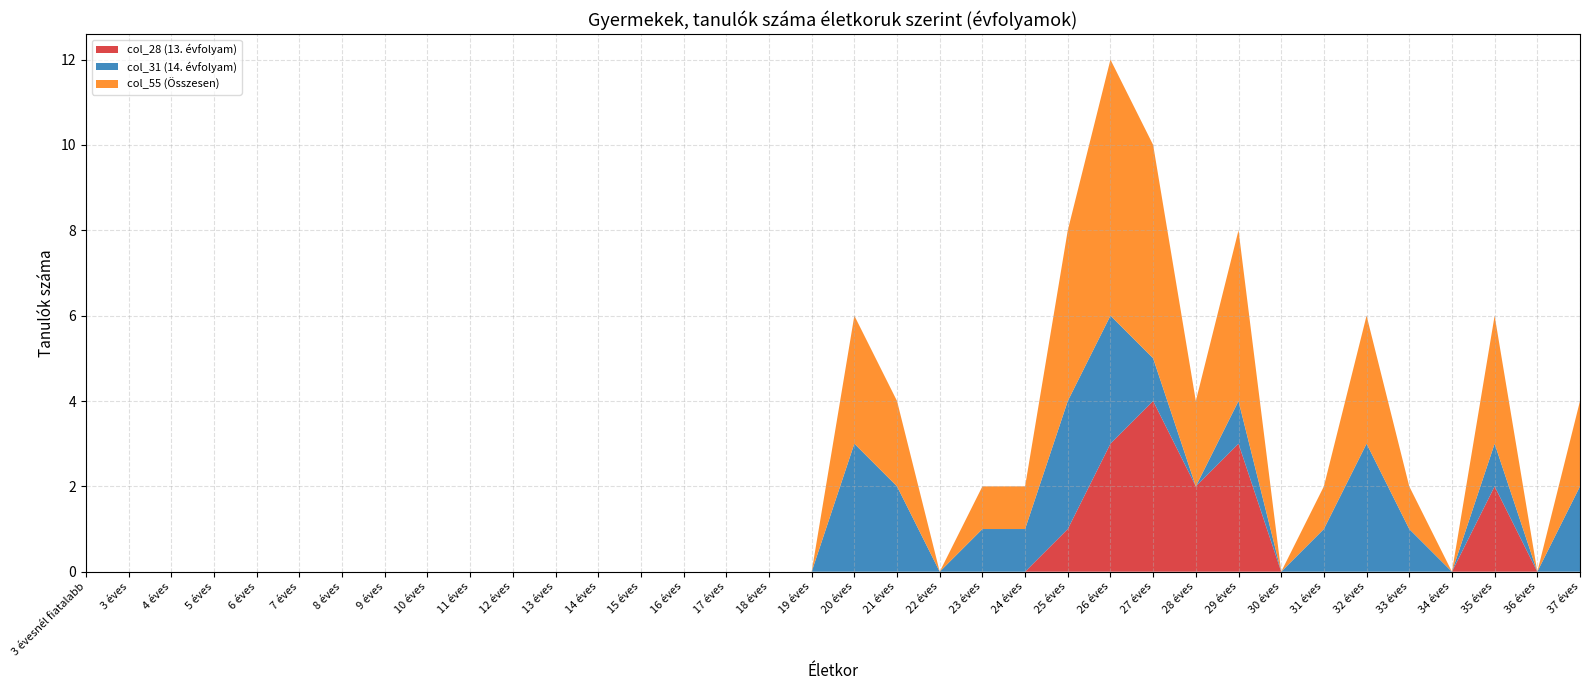

Reading left to right, list all the values displayed in this chart.

col_28 (13. évfolyam): 3 évesnél fiatalabb=0	3 éves=0	4 éves=0	5 éves=0	6 éves=0	7 éves=0	8 éves=0	9 éves=0	10 éves=0	11 éves=0	12 éves=0	13 éves=0	14 éves=0	15 éves=0	16 éves=0	17 éves=0	18 éves=0	19 éves=0	20 éves=0	21 éves=0	22 éves=0	23 éves=0	24 éves=0	25 éves=1	26 éves=3	27 éves=4	28 éves=2	29 éves=3	30 éves=0	31 éves=0	32 éves=0	33 éves=0	34 éves=0	35 éves=2	36 éves=0	37 éves=0
col_31 (14. évfolyam): 3 évesnél fiatalabb=0	3 éves=0	4 éves=0	5 éves=0	6 éves=0	7 éves=0	8 éves=0	9 éves=0	10 éves=0	11 éves=0	12 éves=0	13 éves=0	14 éves=0	15 éves=0	16 éves=0	17 éves=0	18 éves=0	19 éves=0	20 éves=3	21 éves=2	22 éves=0	23 éves=1	24 éves=1	25 éves=3	26 éves=3	27 éves=1	28 éves=0	29 éves=1	30 éves=0	31 éves=1	32 éves=3	33 éves=1	34 éves=0	35 éves=1	36 éves=0	37 éves=2
col_55 (Összesen): 3 évesnél fiatalabb=0	3 éves=0	4 éves=0	5 éves=0	6 éves=0	7 éves=0	8 éves=0	9 éves=0	10 éves=0	11 éves=0	12 éves=0	13 éves=0	14 éves=0	15 éves=0	16 éves=0	17 éves=0	18 éves=0	19 éves=0	20 éves=3	21 éves=2	22 éves=0	23 éves=1	24 éves=1	25 éves=4	26 éves=6	27 éves=5	28 éves=2	29 éves=4	30 éves=0	31 éves=1	32 éves=3	33 éves=1	34 éves=0	35 éves=3	36 éves=0	37 éves=2